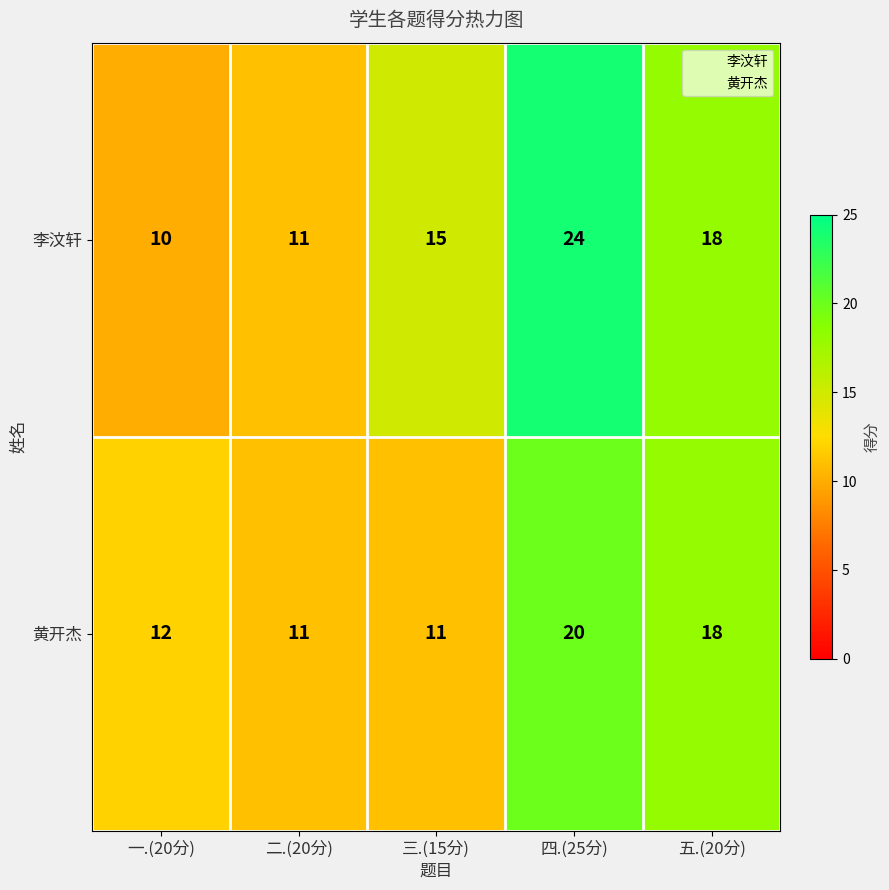

What is the difference between the maximum and minimum values in the 李汶轩 series?

14